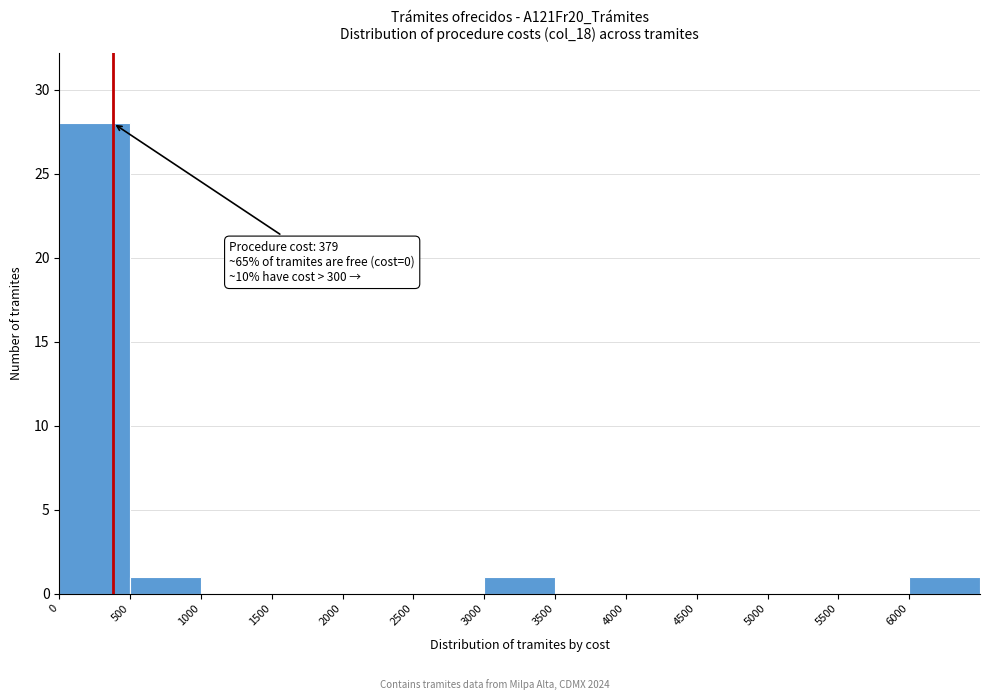

Over which range of the x-axis is the bar tallest?

0 to 500